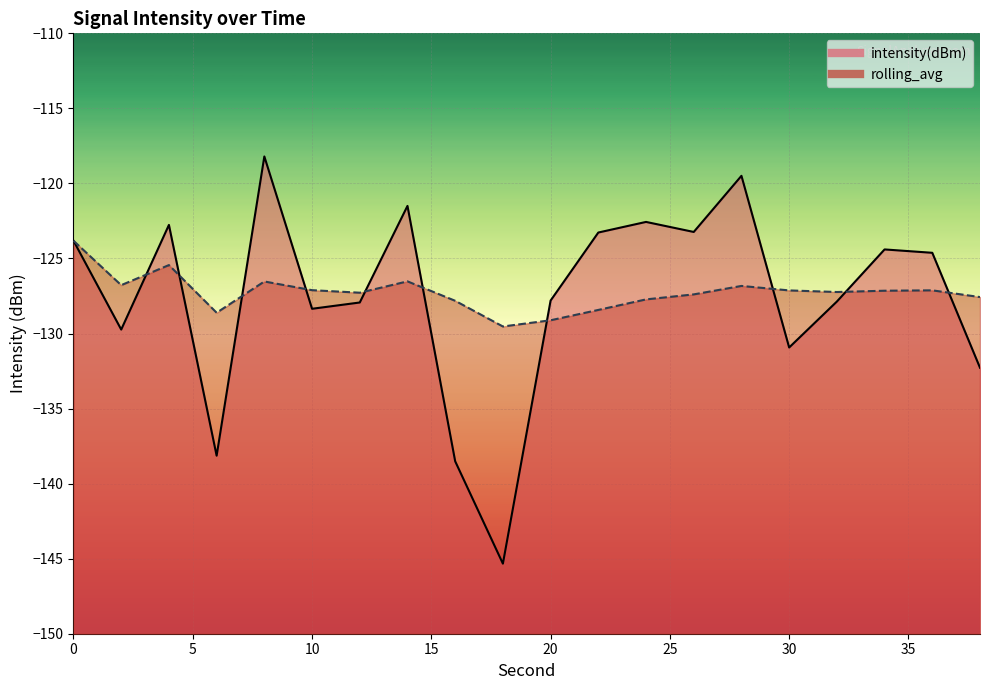

The rolling_avg series shows -44.7 at 26. True or false?

False